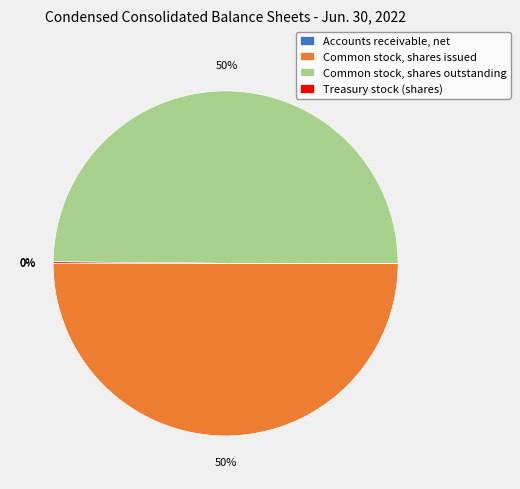

What percentage is the Common stock, shares issued slice, to the nearest percent?

50%